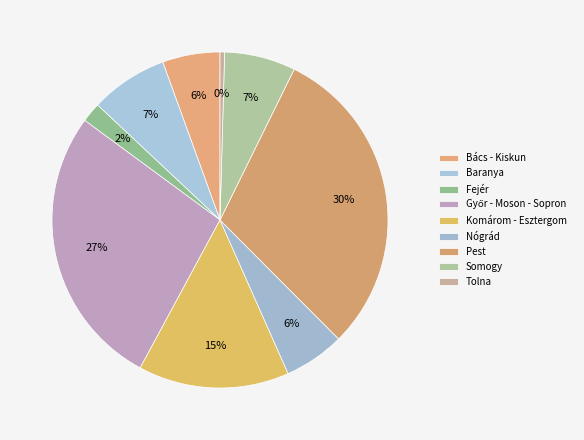

True or false: Nógrád accounts for 1% of the total.

False